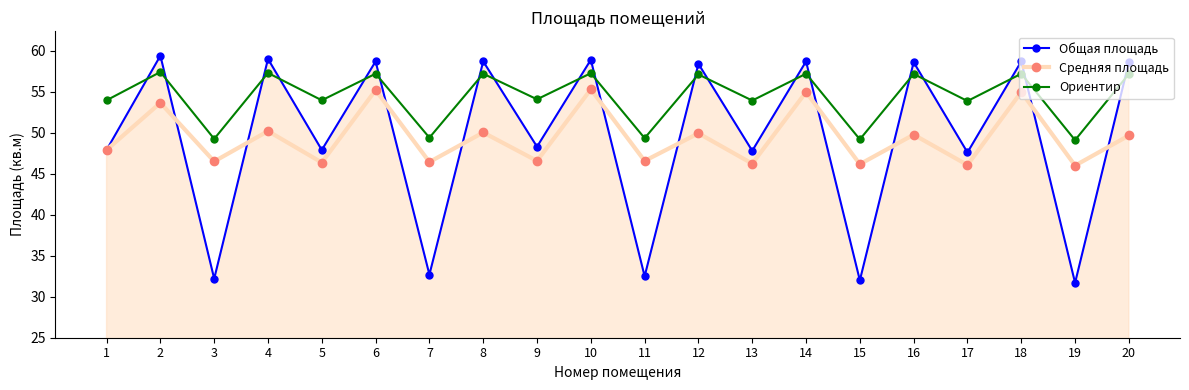

Which category has the lowest value across all series?

19